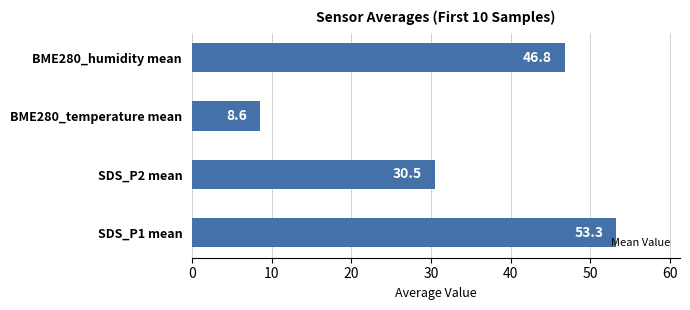

What is the difference between the values at BME280_humidity mean and SDS_P1 mean?

6.5